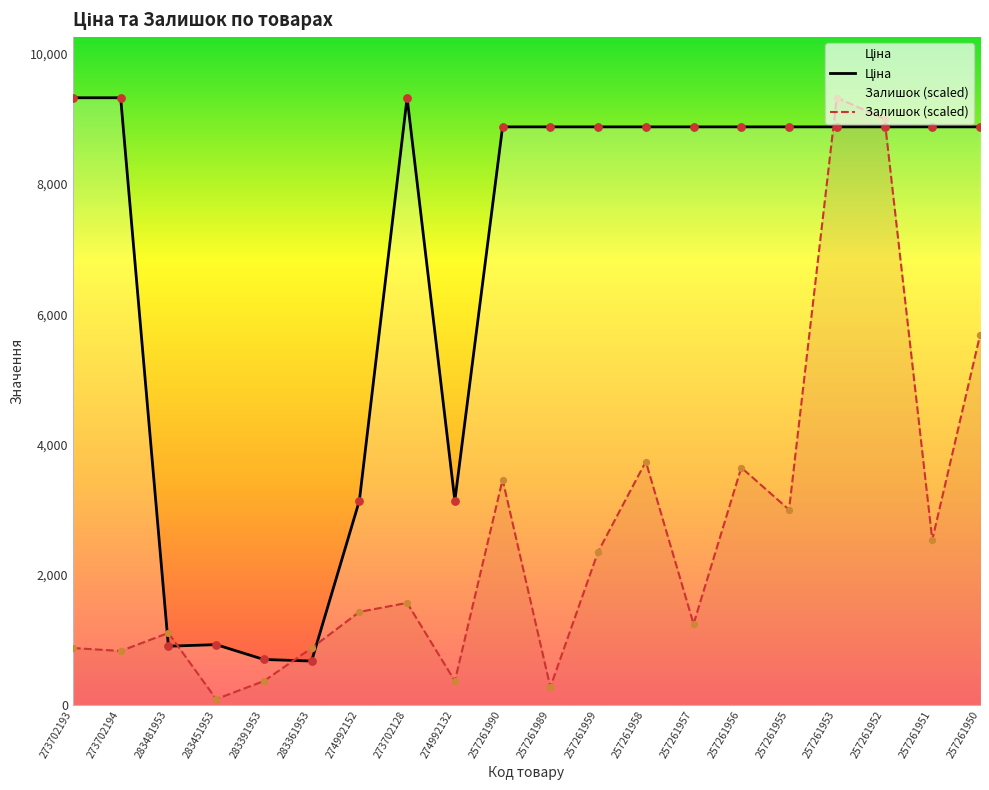

What are all the series names shown in the legend?

Ціна, Залишок (scaled)